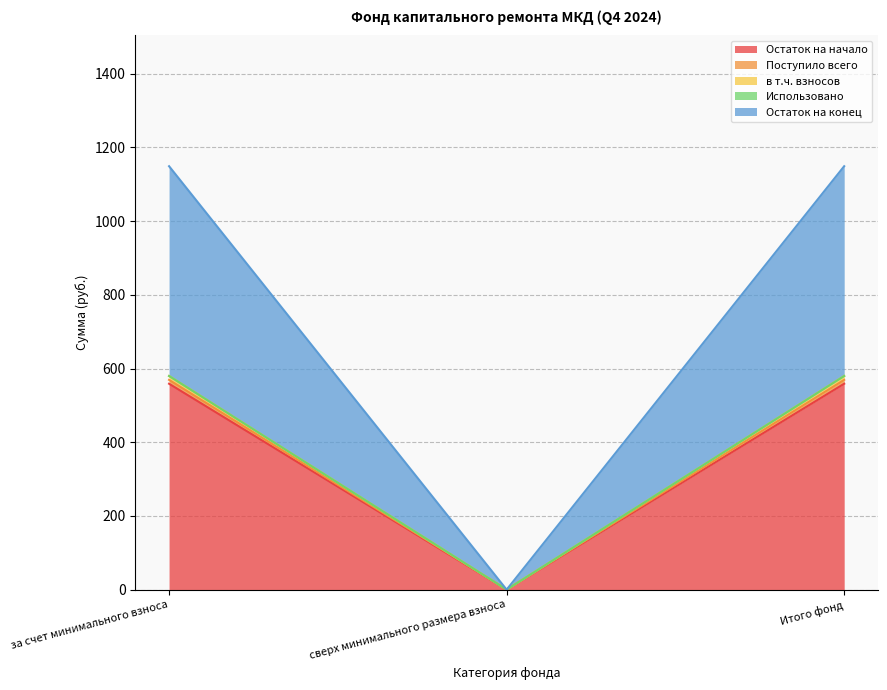

Rank the categories by Поступило всего value from lowest to highest.

сверх минимального размера взноса, за счет минимального взноса, Итого фонд